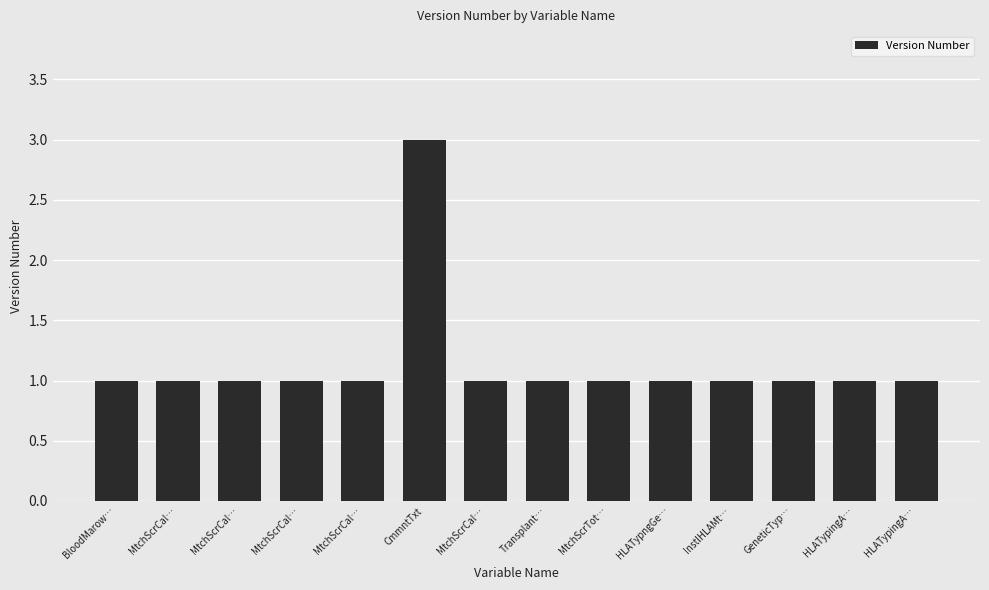

True or false: the data shows 1 at MtchScrCal….

True